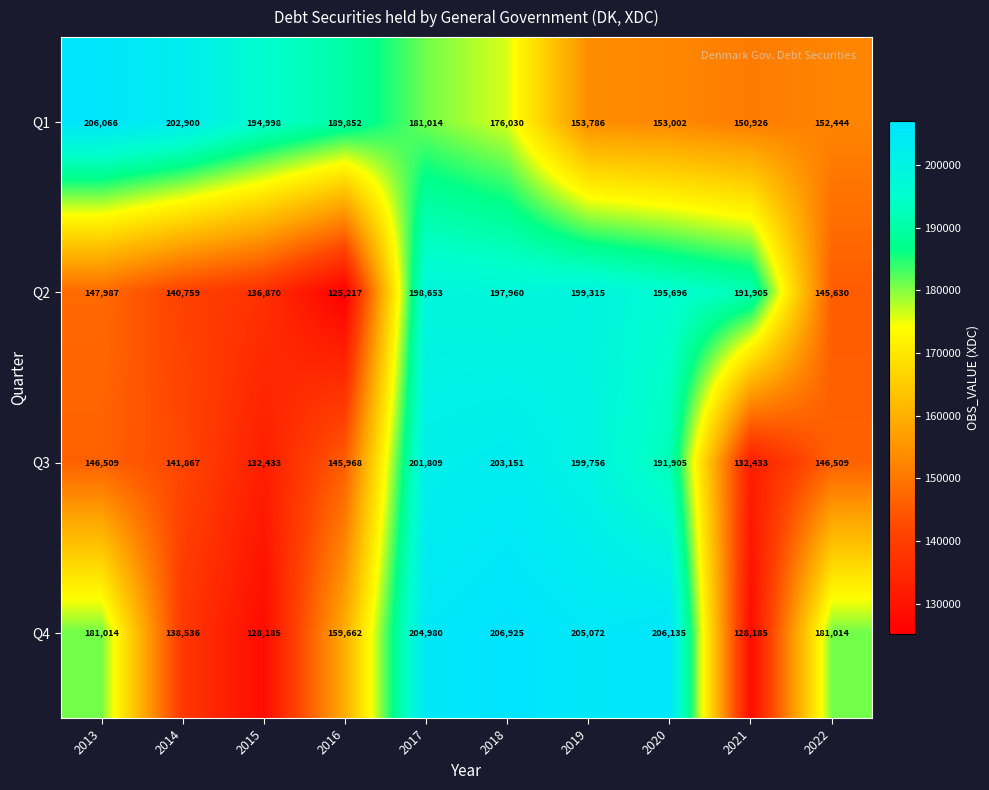

What is the approximate value of Q3 at 2019, to the nearest 10?

199760